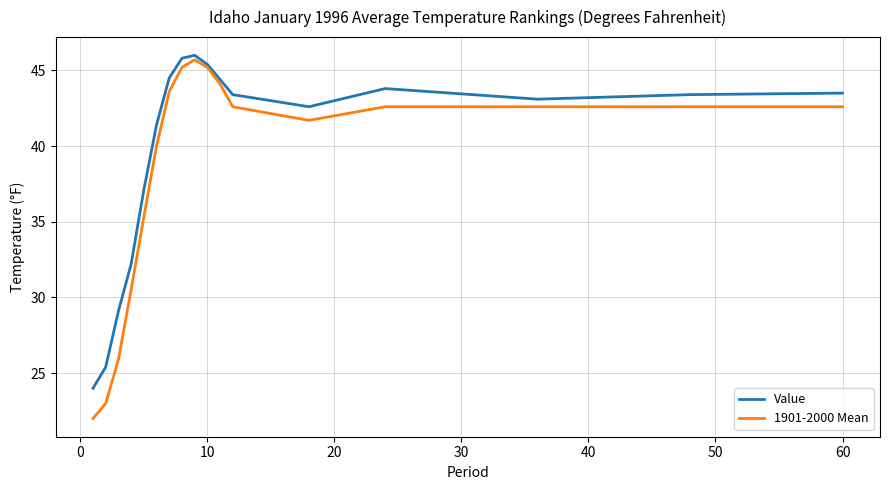

What is the lowest value of the Value series?

24.0